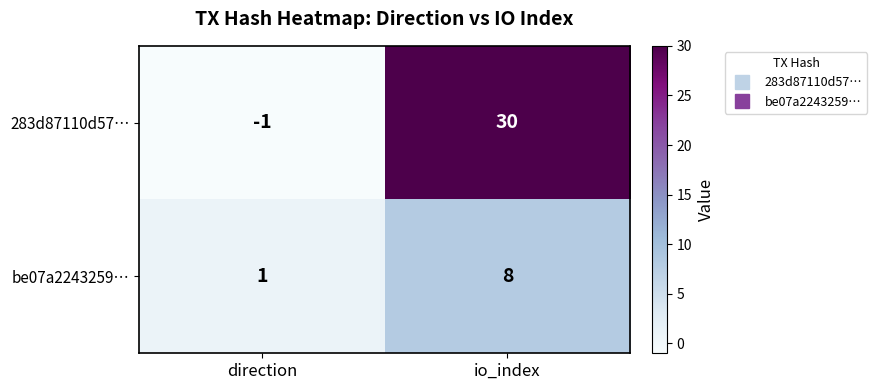

Reading left to right, extract all data points from this chart.

283d87110d57…: -1	30
be07a2243259…: 1	8